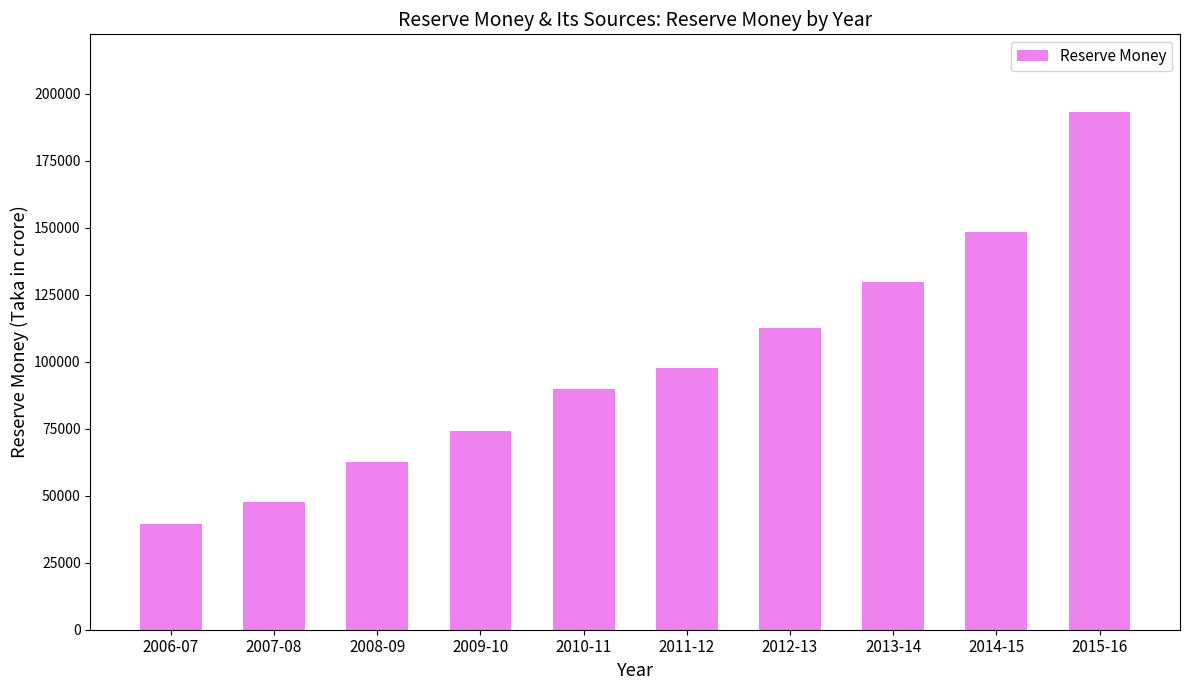

Does the chart contain stacked bars?

No